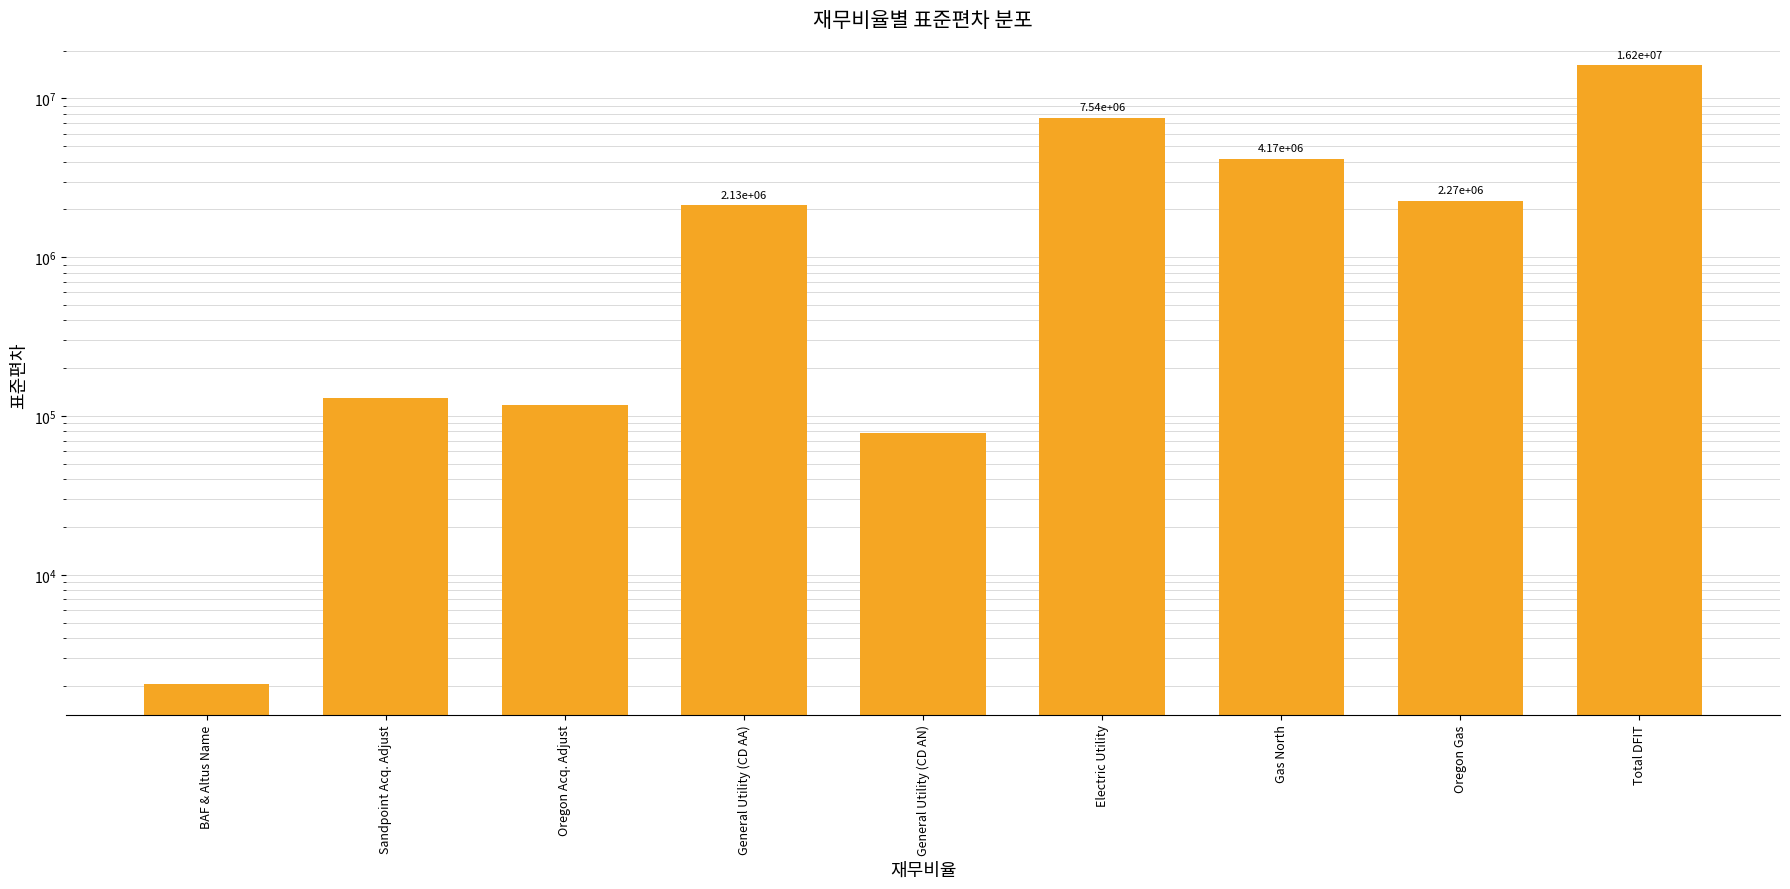

What is the change in value from General Utility (CD AA) to Total DFIT?

+14059440